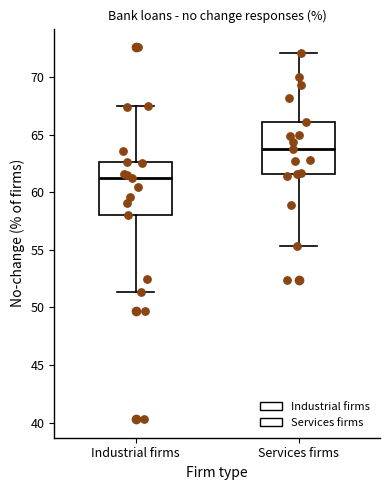

Reading left to right, read every box against the y-axis: the position of its median line, the range the box covers, and the ends of its whiskers. The values are not printed on the chart, so give them approximately, as read against the axis.

Industrial firms: median 61.0, box 58.0 to 62.5, whiskers 51.5 to 67.5
Services firms: median 64.0, box 61.5 to 66.0, whiskers 55.5 to 72.0